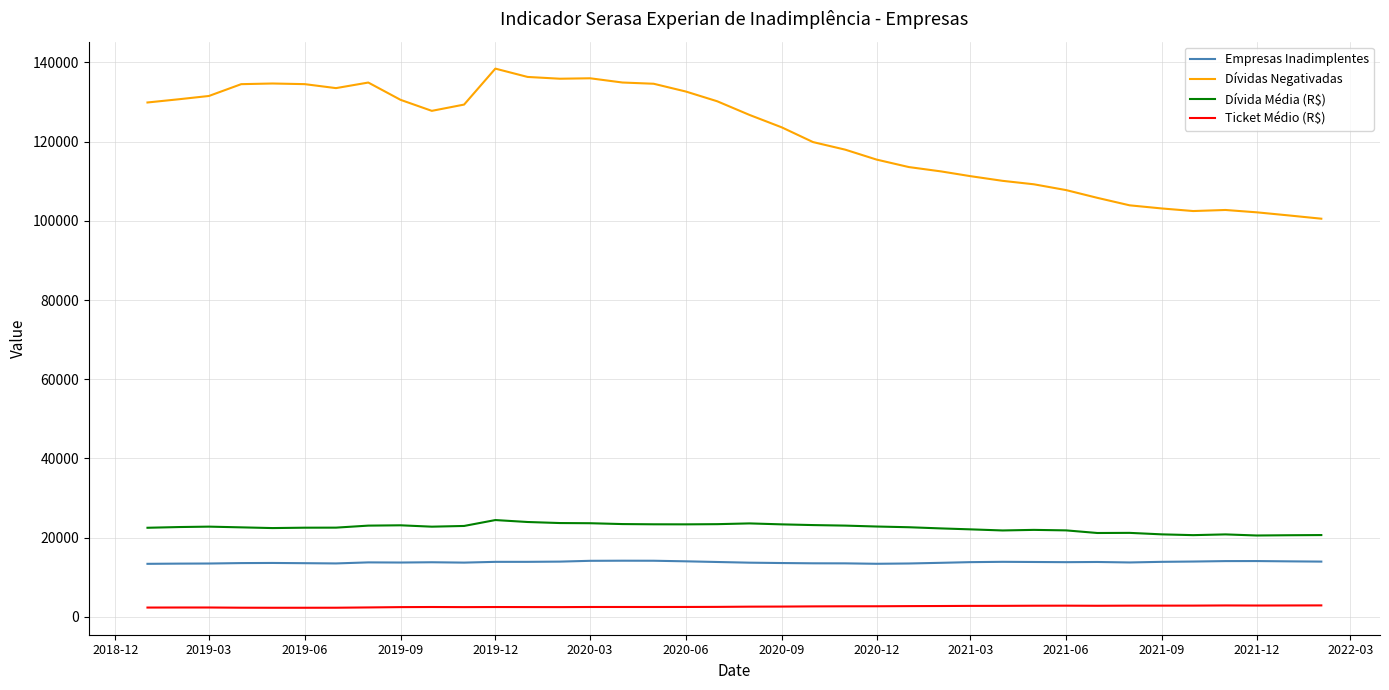

Which series has the largest total across all categories?

Dívidas Negativadas